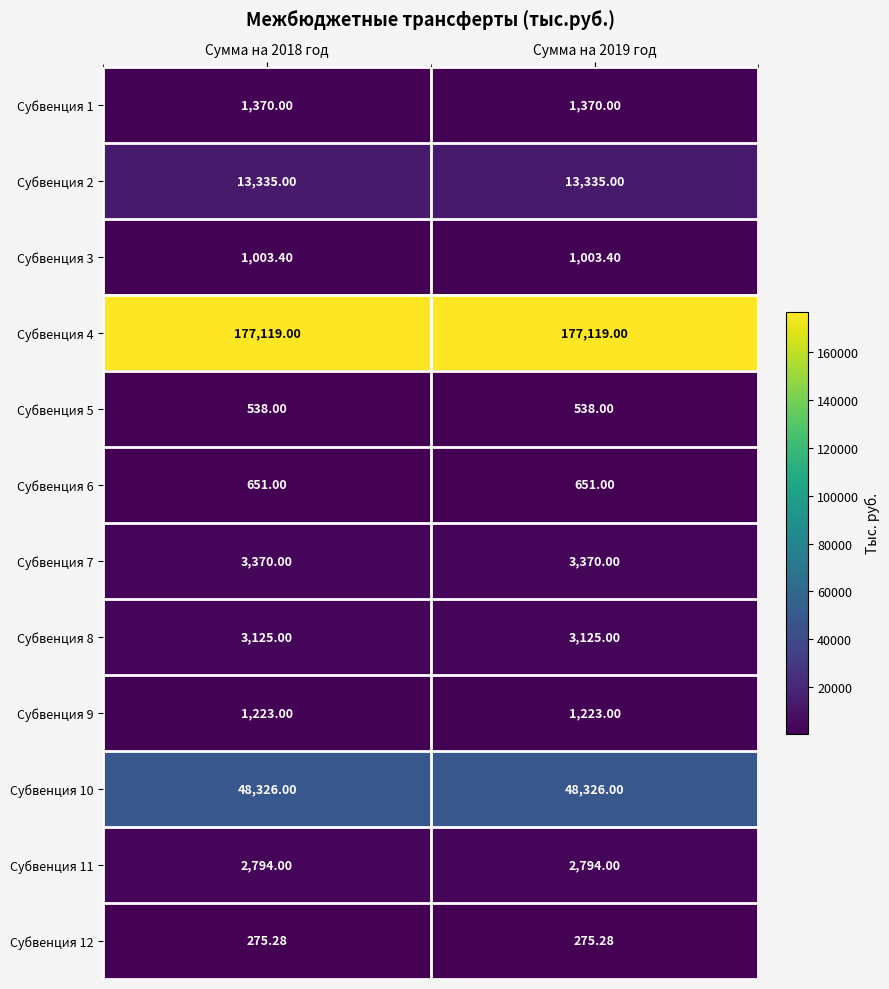

At Сумма на 2018 год, list the series in order from largest to smallest.

Субвенция 4, Субвенция 10, Субвенция 2, Субвенция 7, Субвенция 8, Субвенция 11, Субвенция 1, Субвенция 9, Субвенция 3, Субвенция 6, Субвенция 5, Субвенция 12